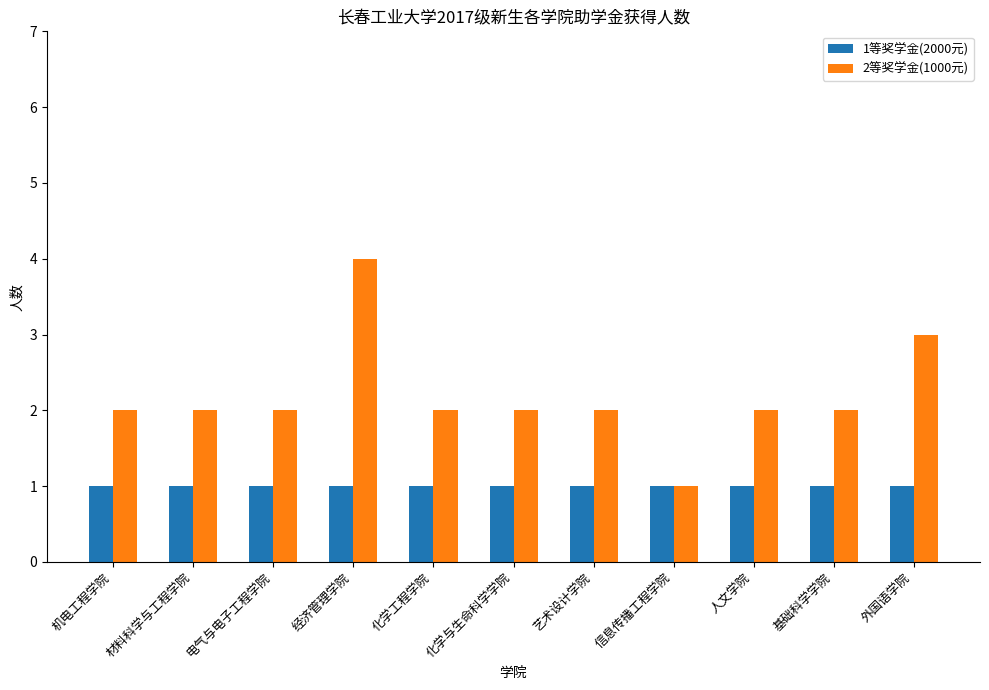

What is the label of the 4th bar from the right?

信息传播工程学院